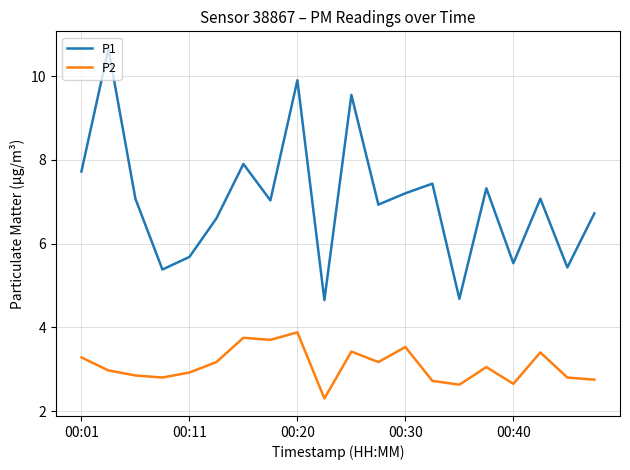

Which series has the widest spread of values?

P1